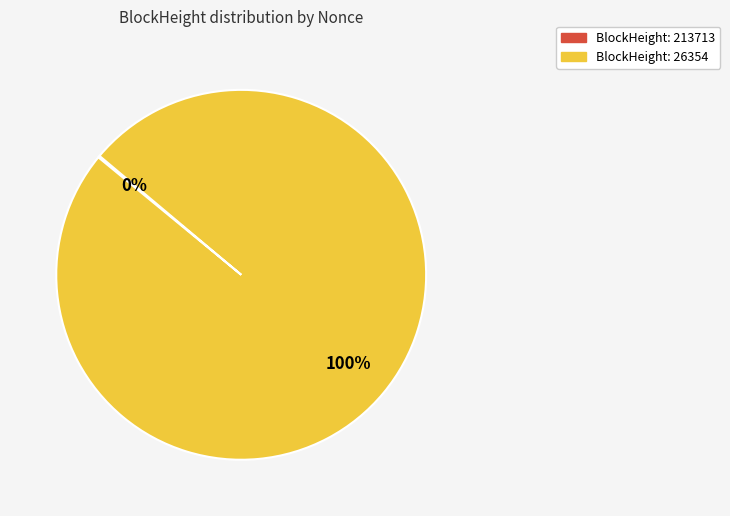

To the nearest percent, what is the average slice percentage?

50%